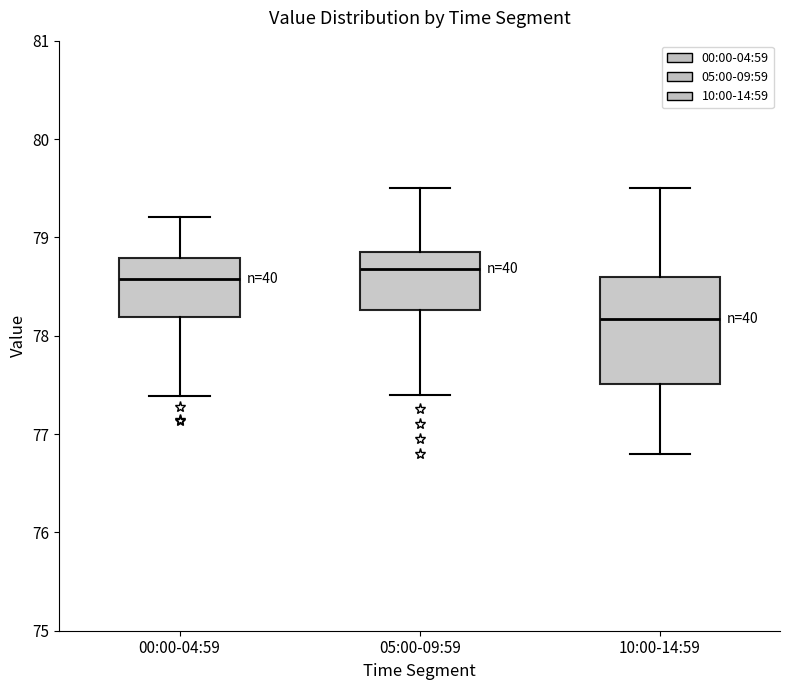

Reading left to right, read every box against the y-axis: the position of its median line, the range the box covers, and the ends of its whiskers. The values are not printed on the chart, so give them approximately, as read against the axis.

00:00-04:59: median 78.6, box 78.2 to 78.8, whiskers 77.4 to 79.2
05:00-09:59: median 78.7, box 78.3 to 78.9, whiskers 77.4 to 79.5
10:00-14:59: median 78.2, box 77.5 to 78.6, whiskers 76.8 to 79.5